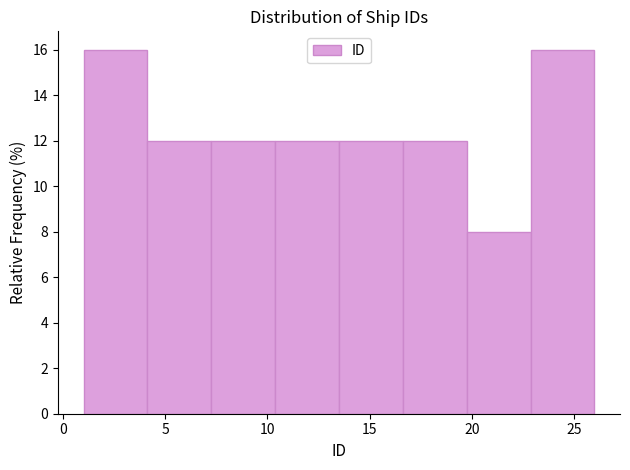

Reading left to right, list every bar in this chart as the range it spans on the x-axis followed by its height. Neither the bar edges nor the heights are printed on the chart, so give them approximately, as read against the axes.

1.0 to 4.0: 16
4.0 to 7.5: 12
7.5 to 10.5: 12
10.5 to 13.5: 12
13.5 to 16.5: 12
16.5 to 20.0: 12
20.0 to 23.0: 8
23.0 to 26.0: 16